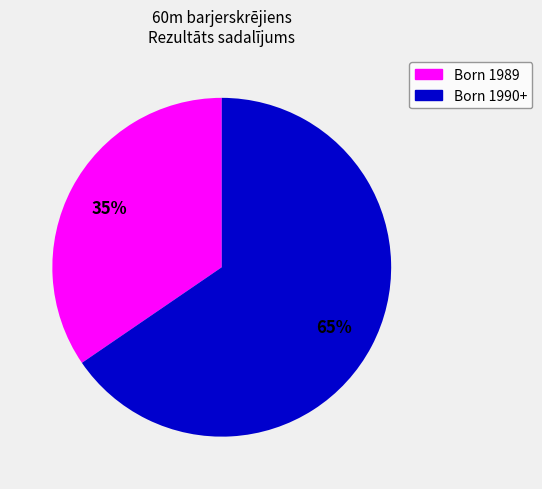

To the nearest percent, what is the average slice percentage?

50%